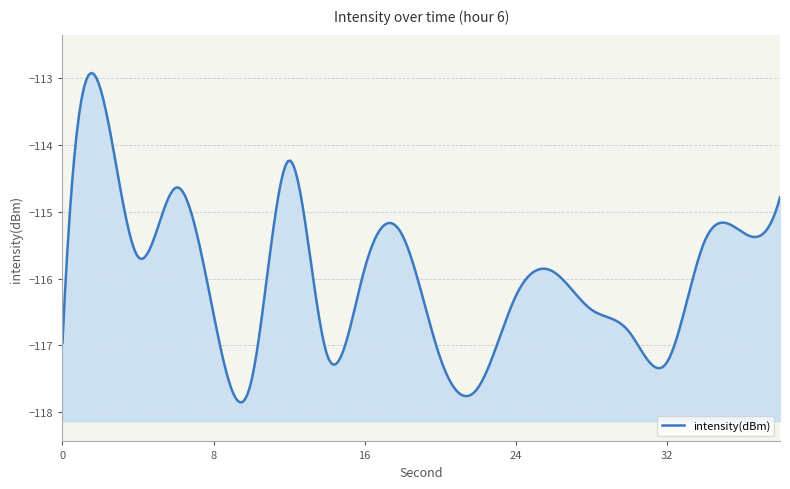

True or false: there are more than 2 points higher than both neighbors.

True